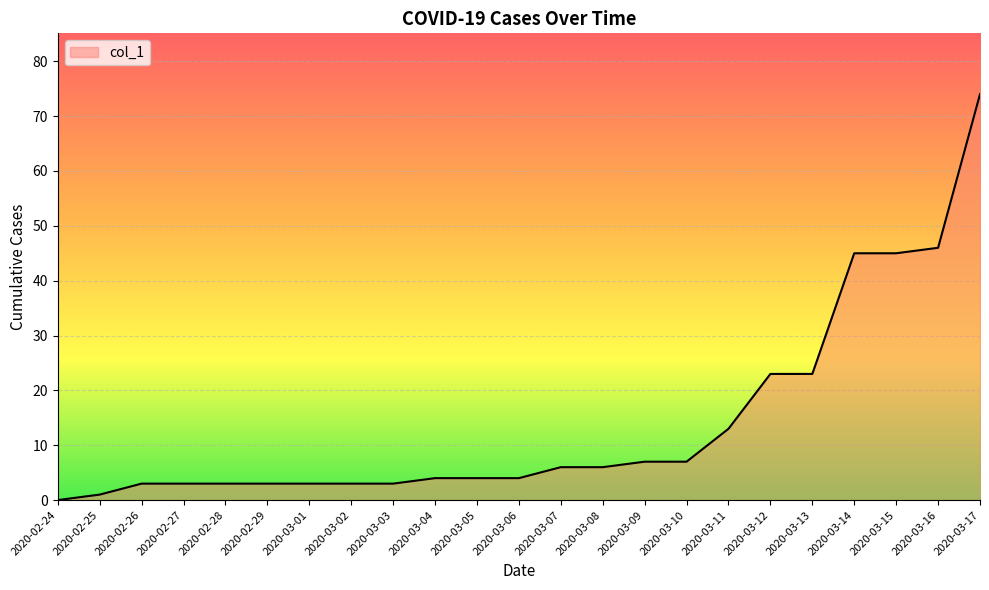

What is the change in value from 2020-02-28 to 2020-03-14?

+42